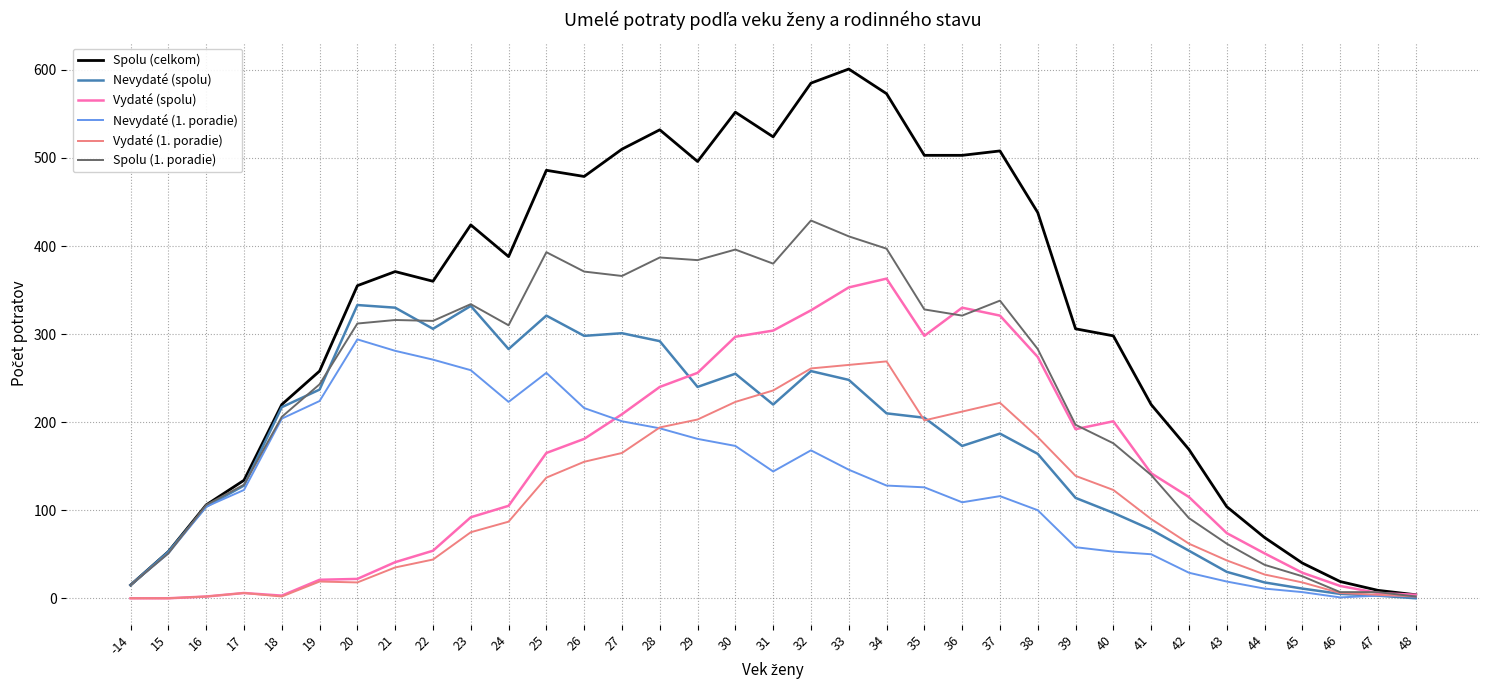

Does the chart display data point markers on the line(s)?

No